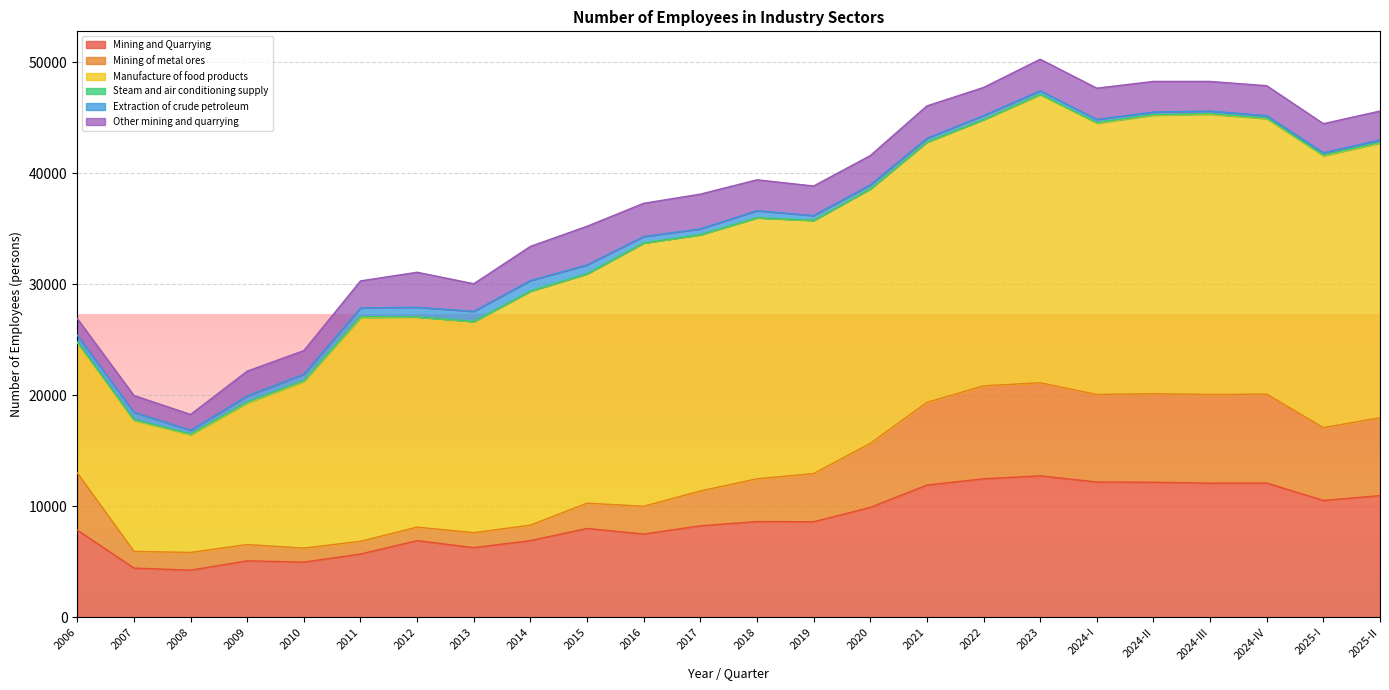

Which series has the widest spread of values?

Manufacture of food products